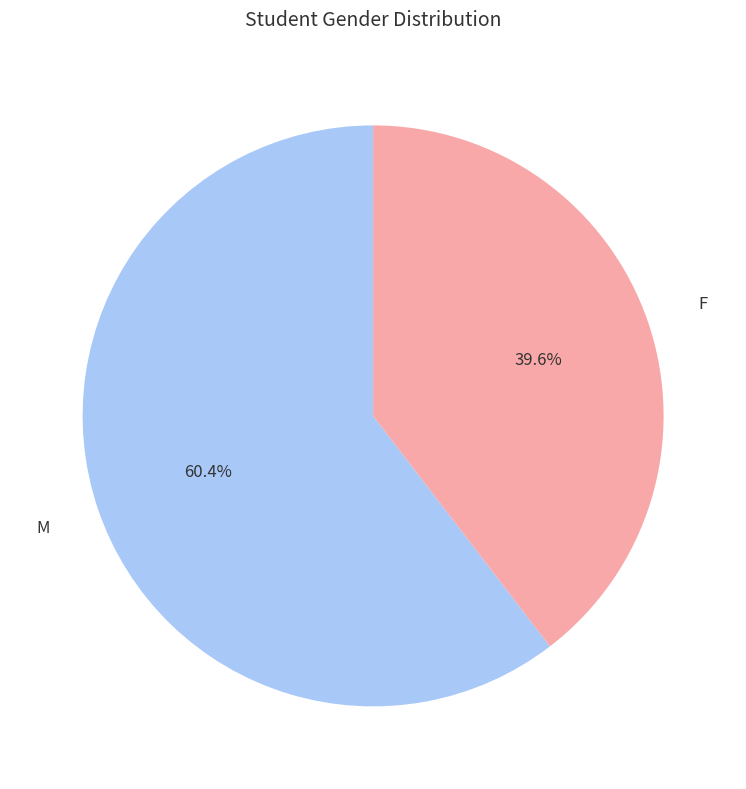

To the nearest percent, what is the difference between the largest and smallest slice percentages?

21%